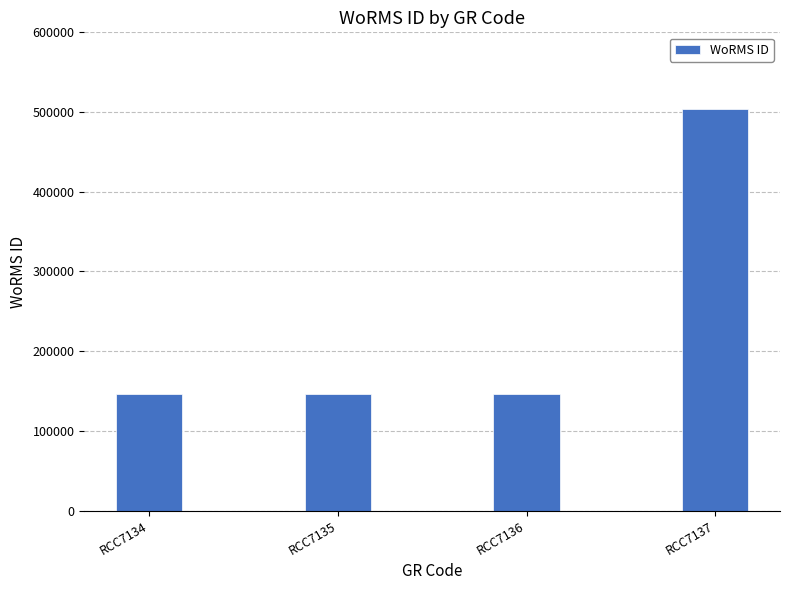

Reading left to right, what are all the values shown in this chart?

RCC7134=145902	RCC7135=145902	RCC7136=145902	RCC7137=503920